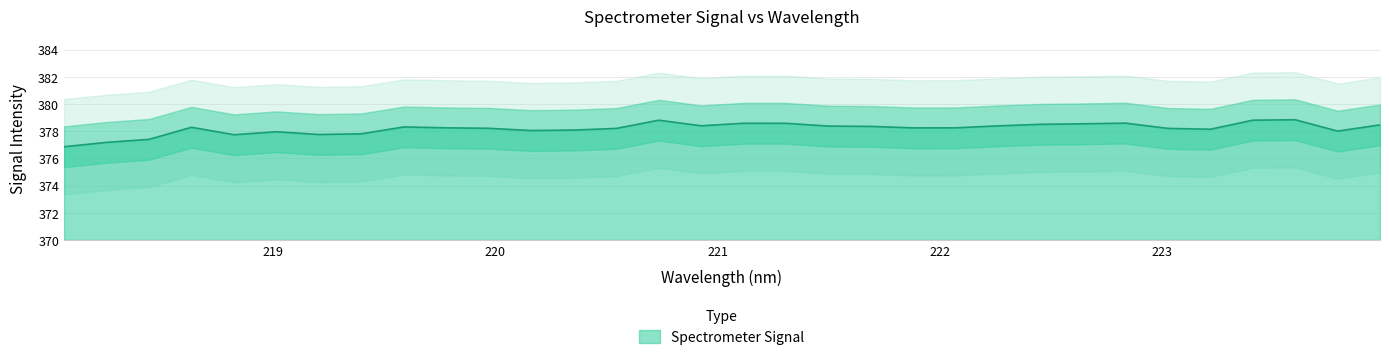

At which category does the data reach its first local peak?

218.6332